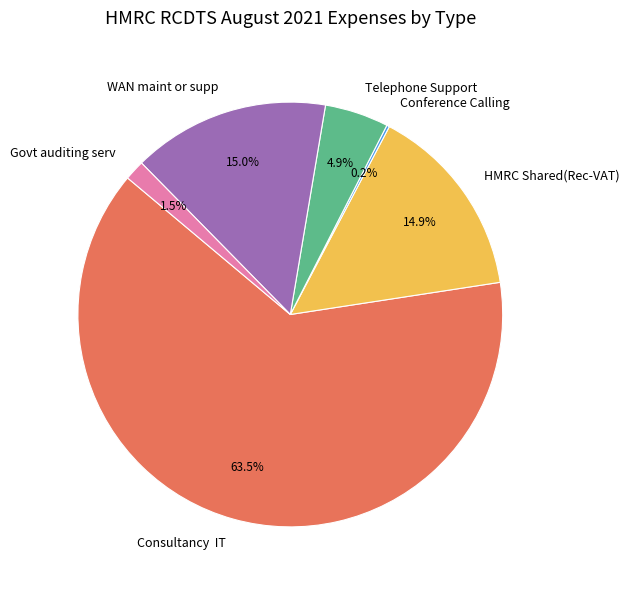

How much of the chart is everything except Consultancy IT?

36.5%